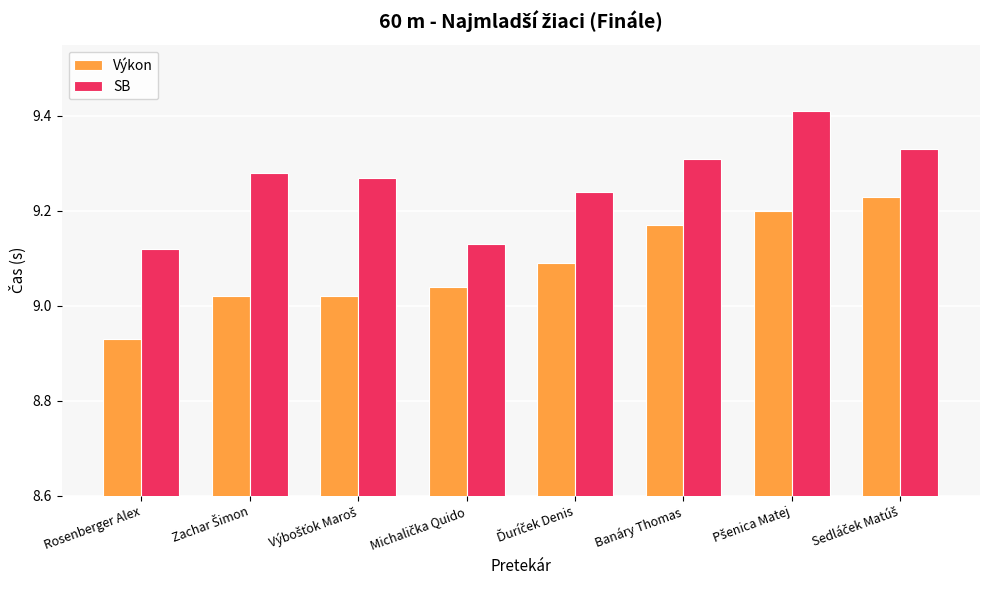

Which series has the largest total across all categories?

SB